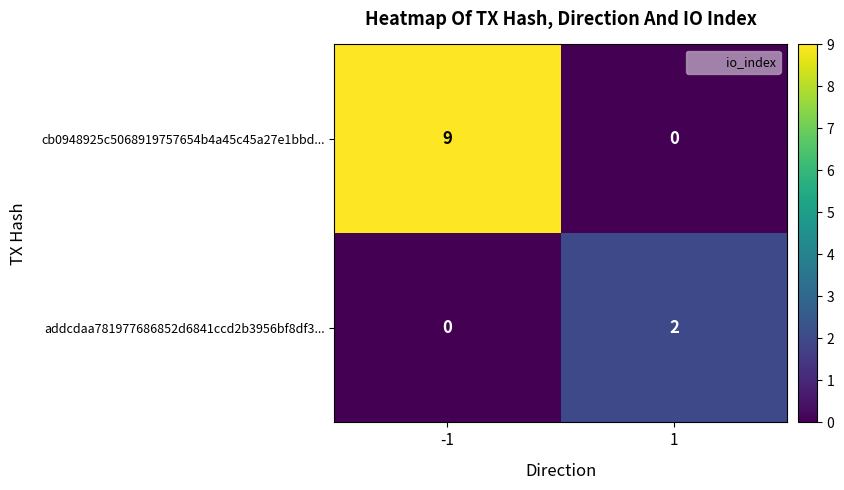

Which series changed the most between -1 and 1?

cb0948925c5068919757654b4a45c45a27e1bbd...